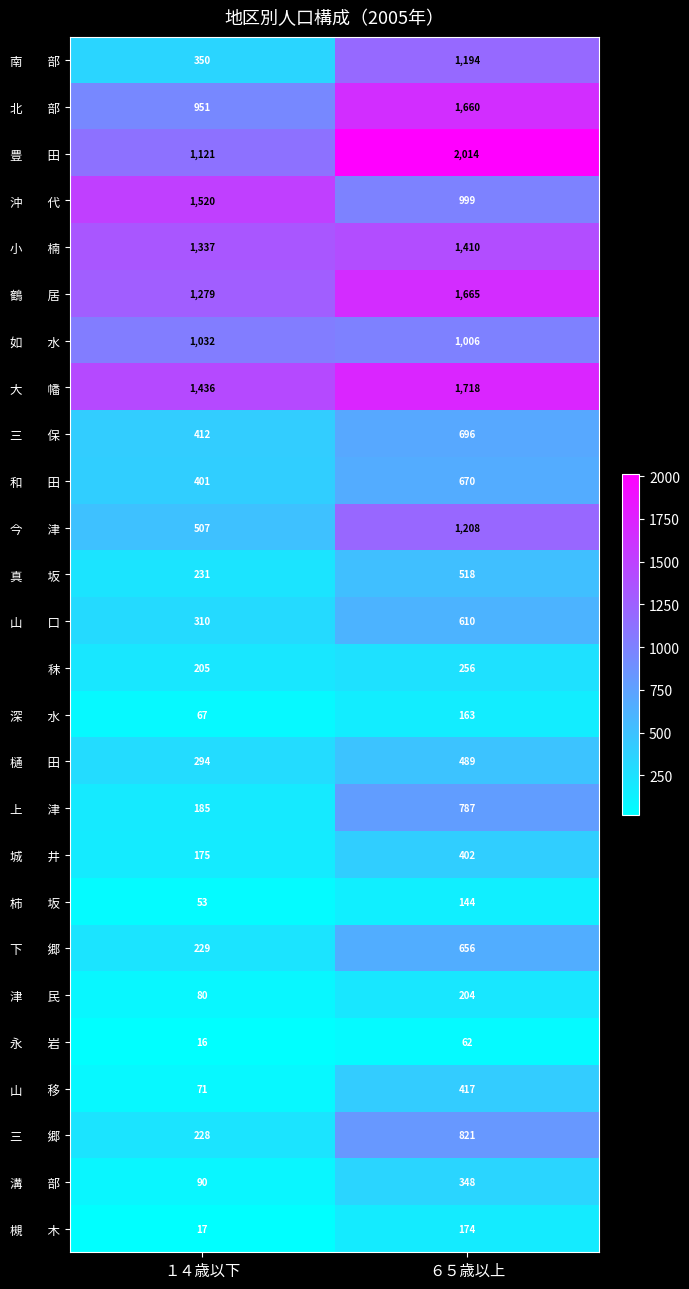

What is the total value across all series at １４歳以下?

12597